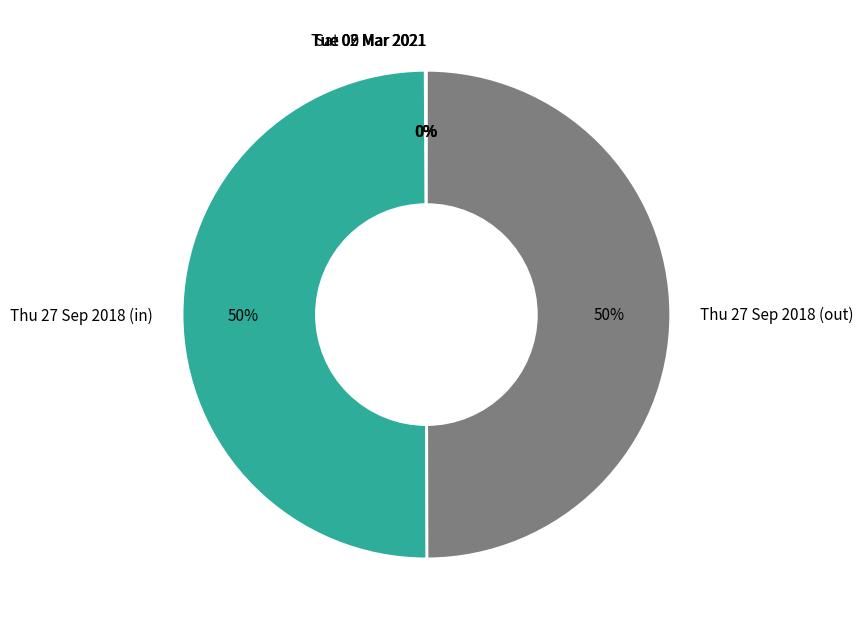

True or false: Thu 27 Sep 2018 (in) accounts for 45% of the total.

False